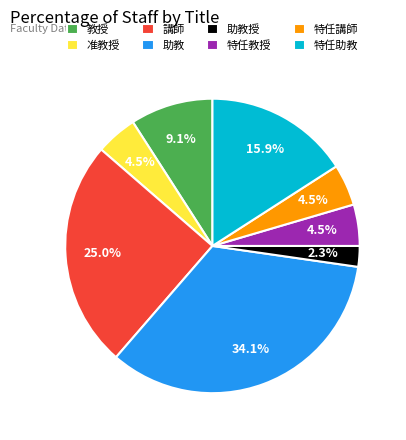

To the nearest percent, what percentage of the pie is 特任助教?

16%